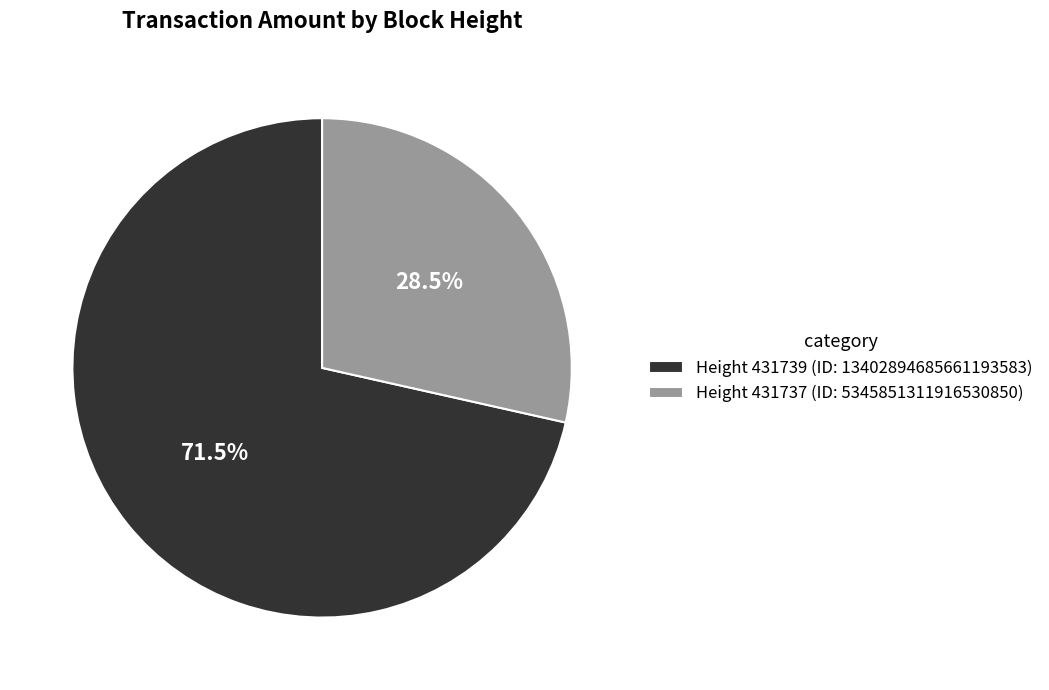

Which slice represents more than half of the pie?

Height 431739 (ID: 13402894685661193583)